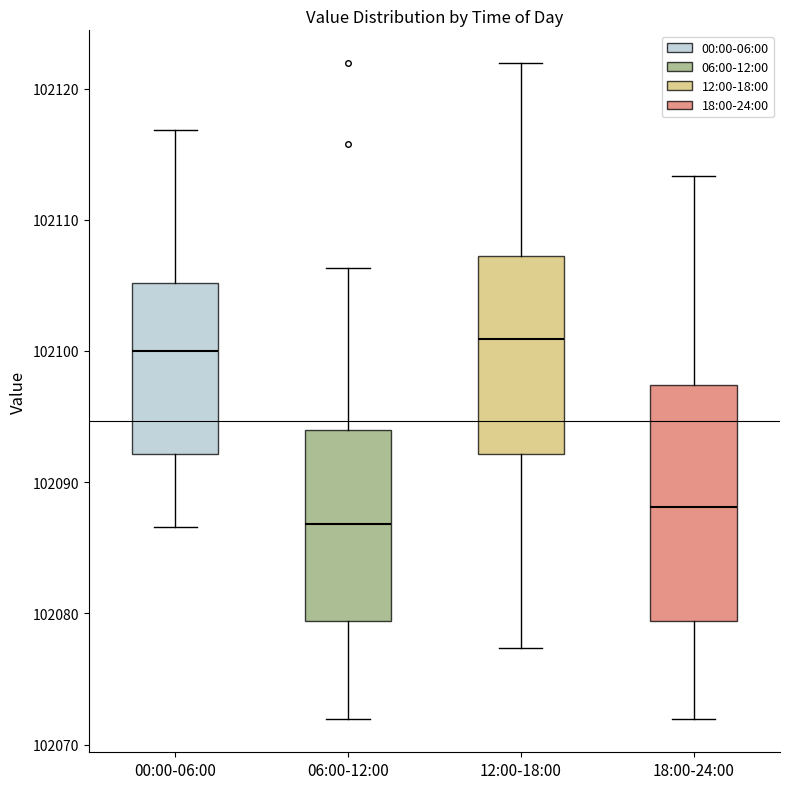

Which box has the lowest median line?

06:00-12:00